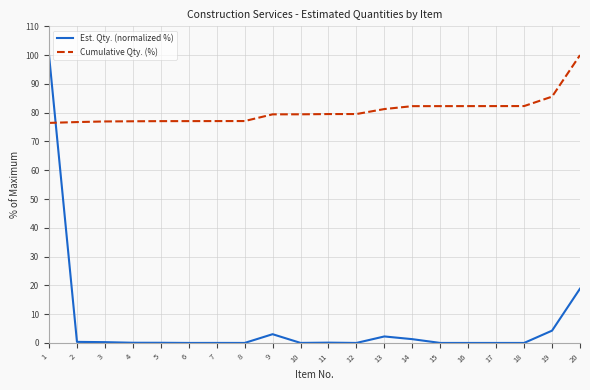

Rank the series at 9 from lowest to highest value.

Est. Qty. (normalized %), Cumulative Qty. (%)